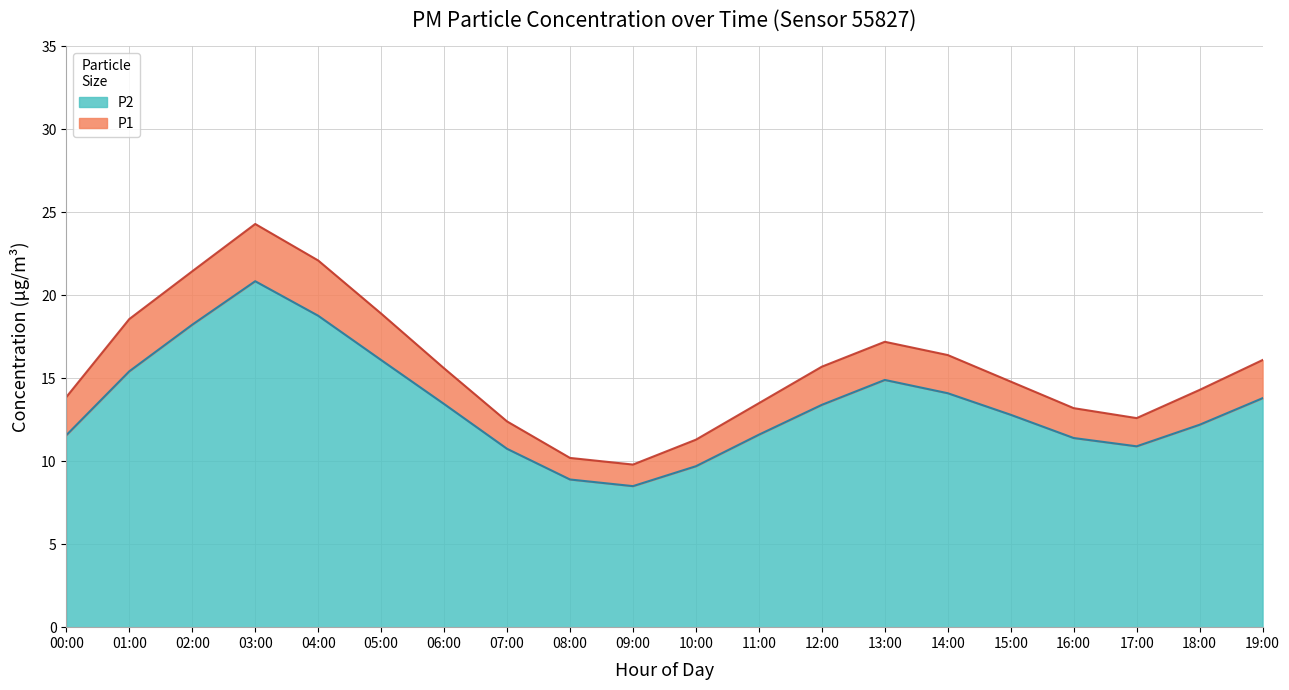

True or false: P1 has more than 2 points higher than both neighbors.

False